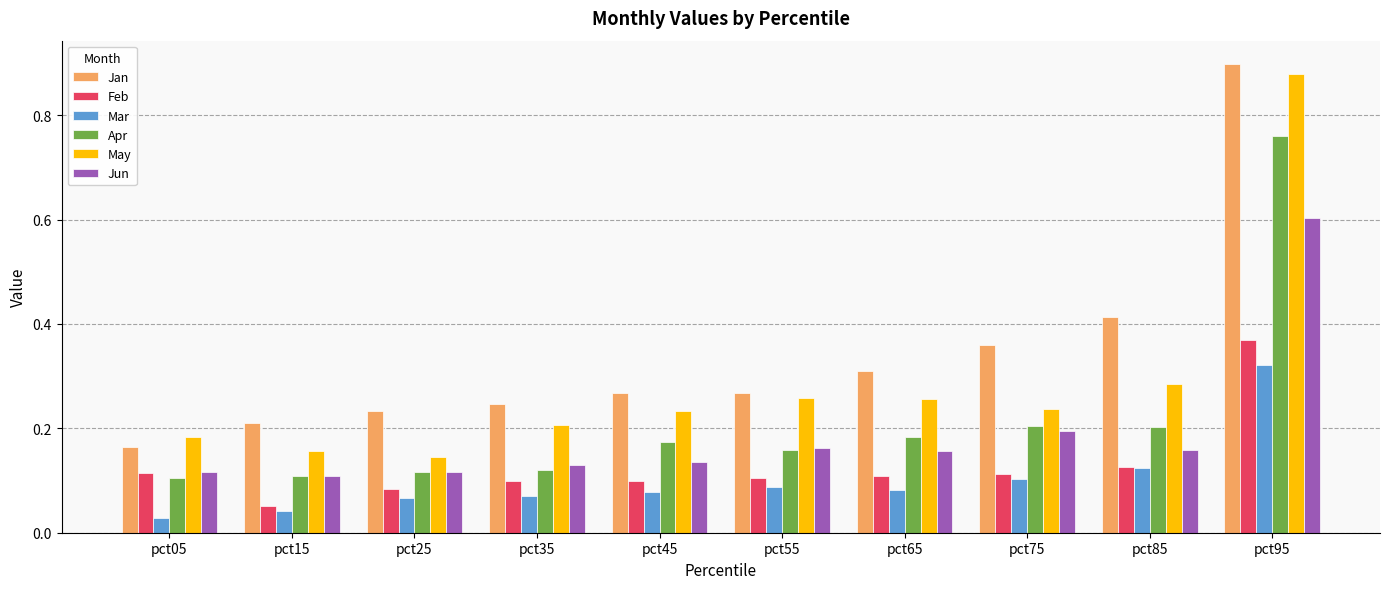

What is the total value across all series at pct45?

1.0